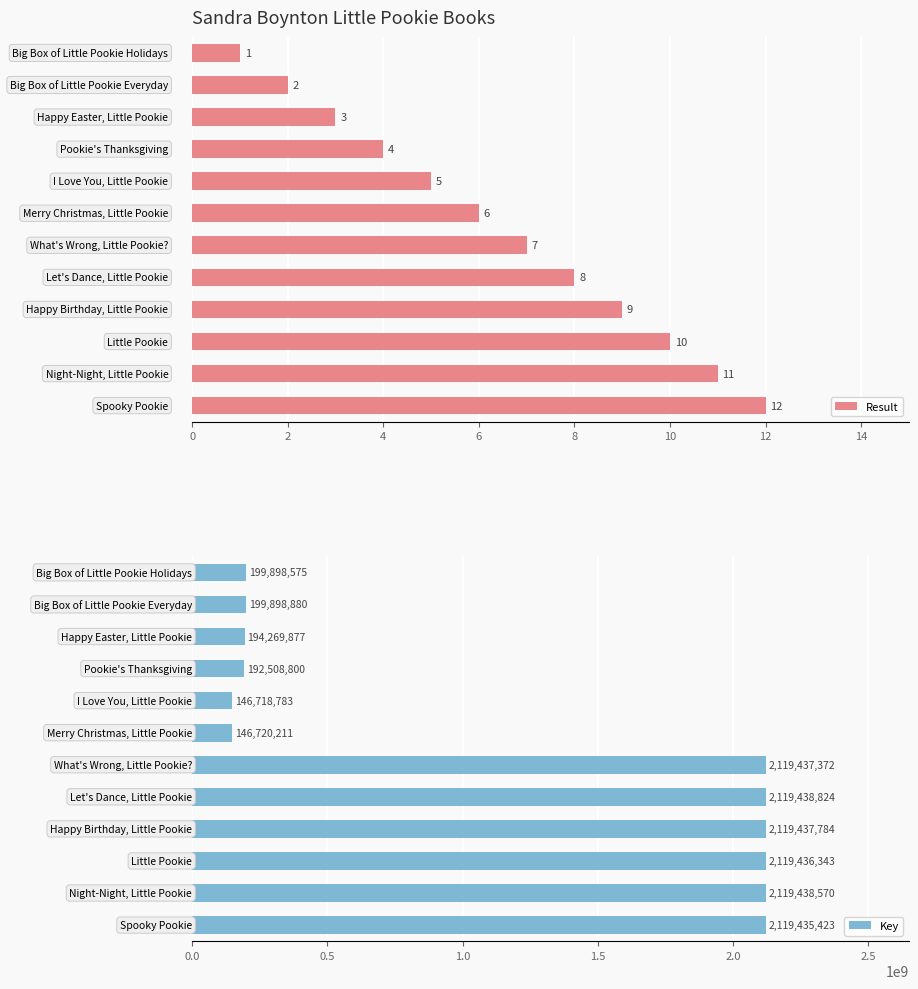

Reading right to left, what are all the values shown in this chart?

Result: 12	11	10	9	8	7	6	5	4	3	2	1
Key: 2119435423	2119438570	2119436343	2119437784	2119438824	2119437372	146720211	146718783	192508800	194269877	199898880	199898575